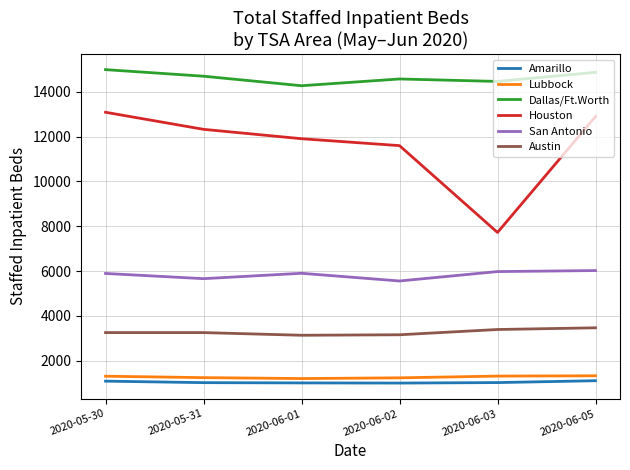

At 2020-06-05, list the series in order from smallest to largest.

Amarillo, Lubbock, Austin, San Antonio, Houston, Dallas/Ft.Worth